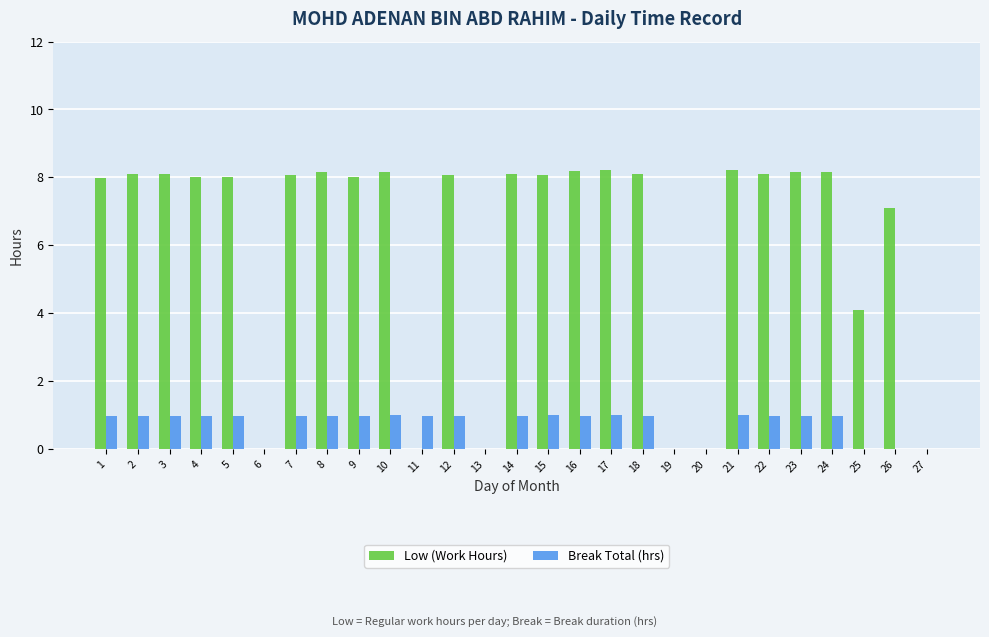

Which series has the largest total across all categories?

Low (Work Hours)